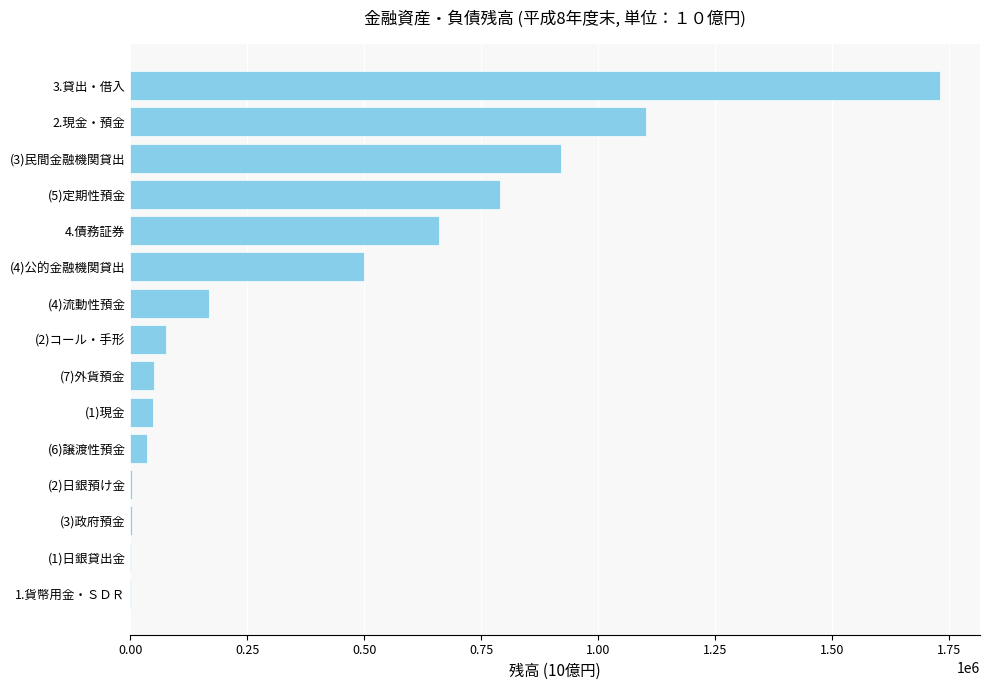

Is it true that the value at 2.現金・預金 is 1101888.9?

True